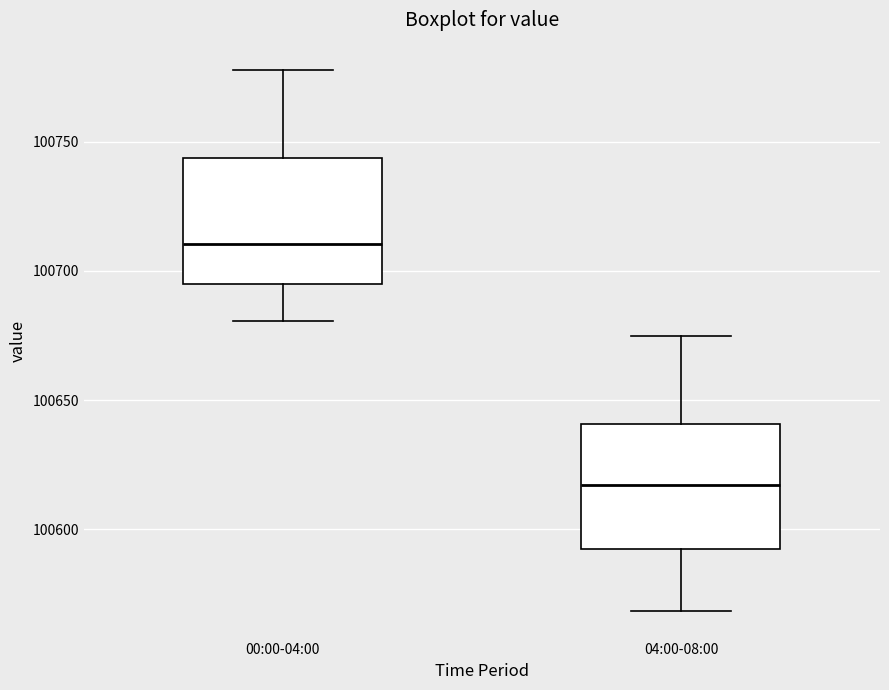

Reading left to right, transcribe this box plot: for each box, give where its median line is, the range the box spans, and where its two whiskers end, as read against the y-axis. The values are not printed on the chart, so give them approximately, as read against the axis.

00:00-04:00: median 100710, box 100695 to 100745, whiskers 100680 to 100780
04:00-08:00: median 100615, box 100590 to 100640, whiskers 100570 to 100675